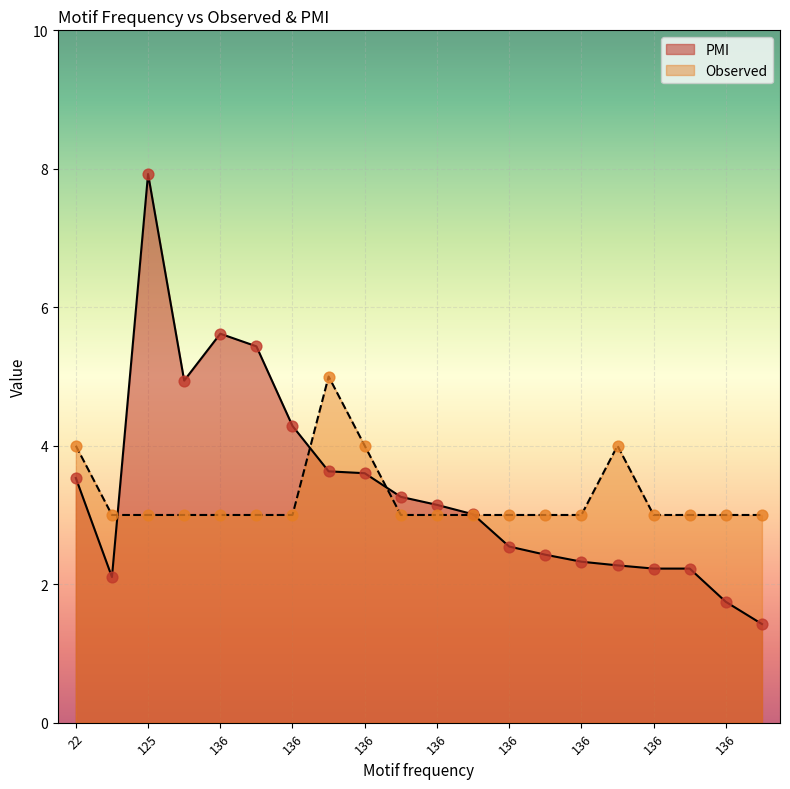

Which series has the widest spread of Y values?

PMI